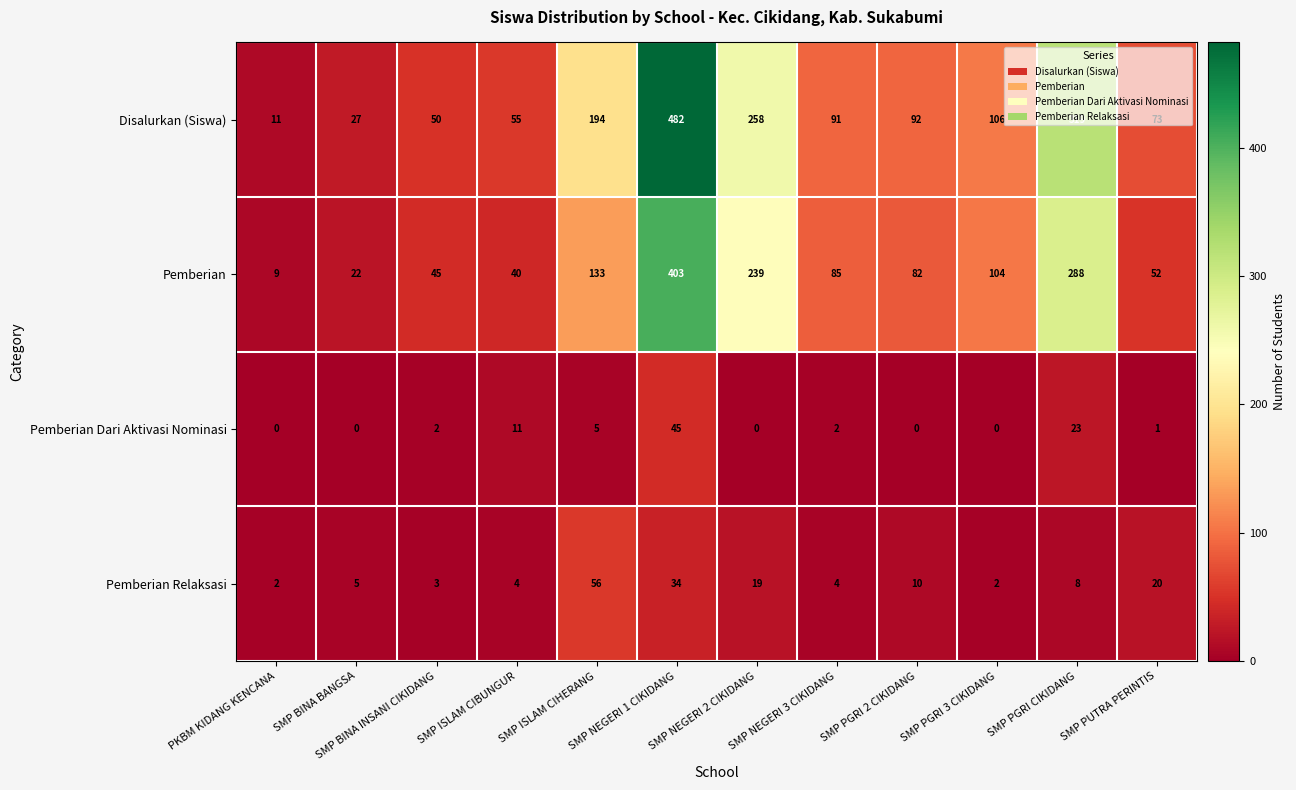

Where is Pemberian Relaksasi nearest to the value 29?

SMP NEGERI 1 CIKIDANG